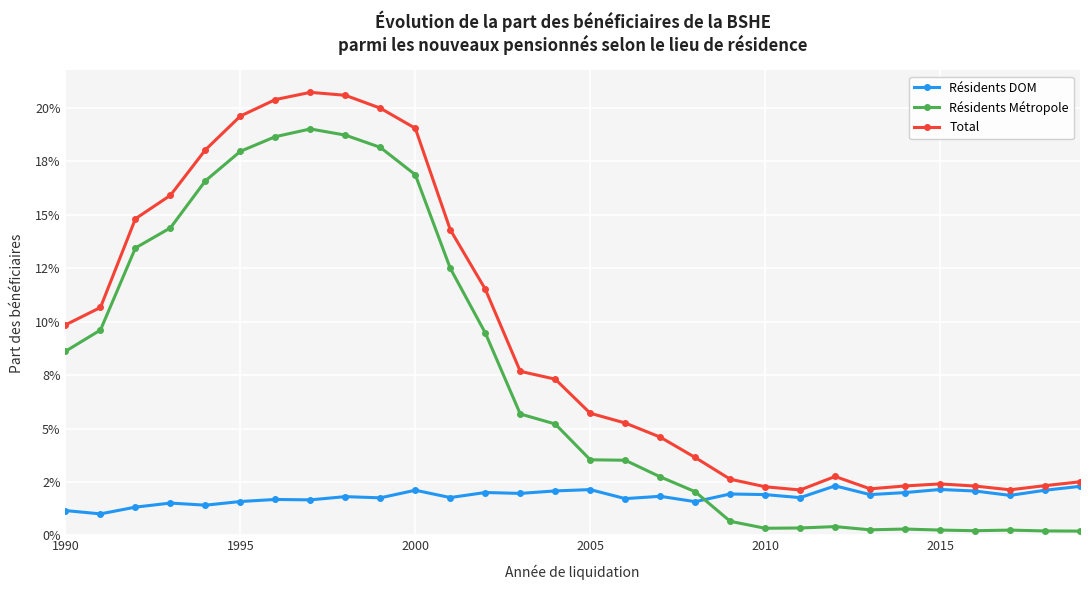

What are all the series names shown in the legend?

Résidents DOM, Résidents Métropole, Total